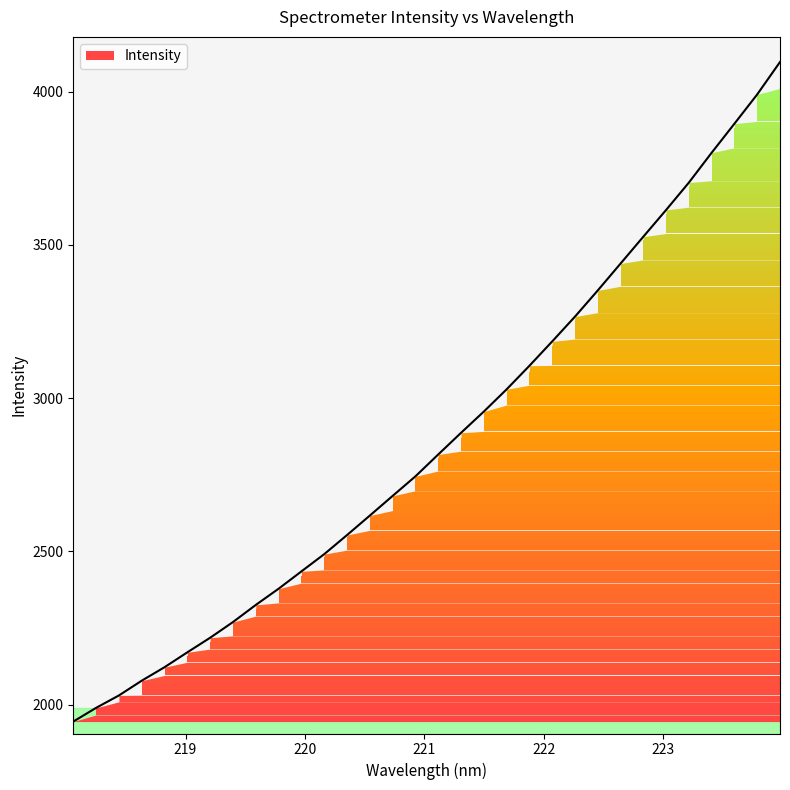

What is the difference between the values at 219.2067 and 218.6332?

140.2